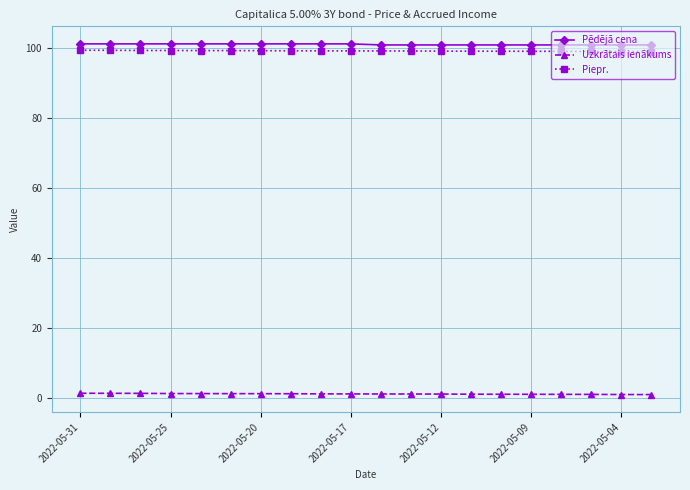

What is the sum of all Uzkrātais ienākums values?

20.9